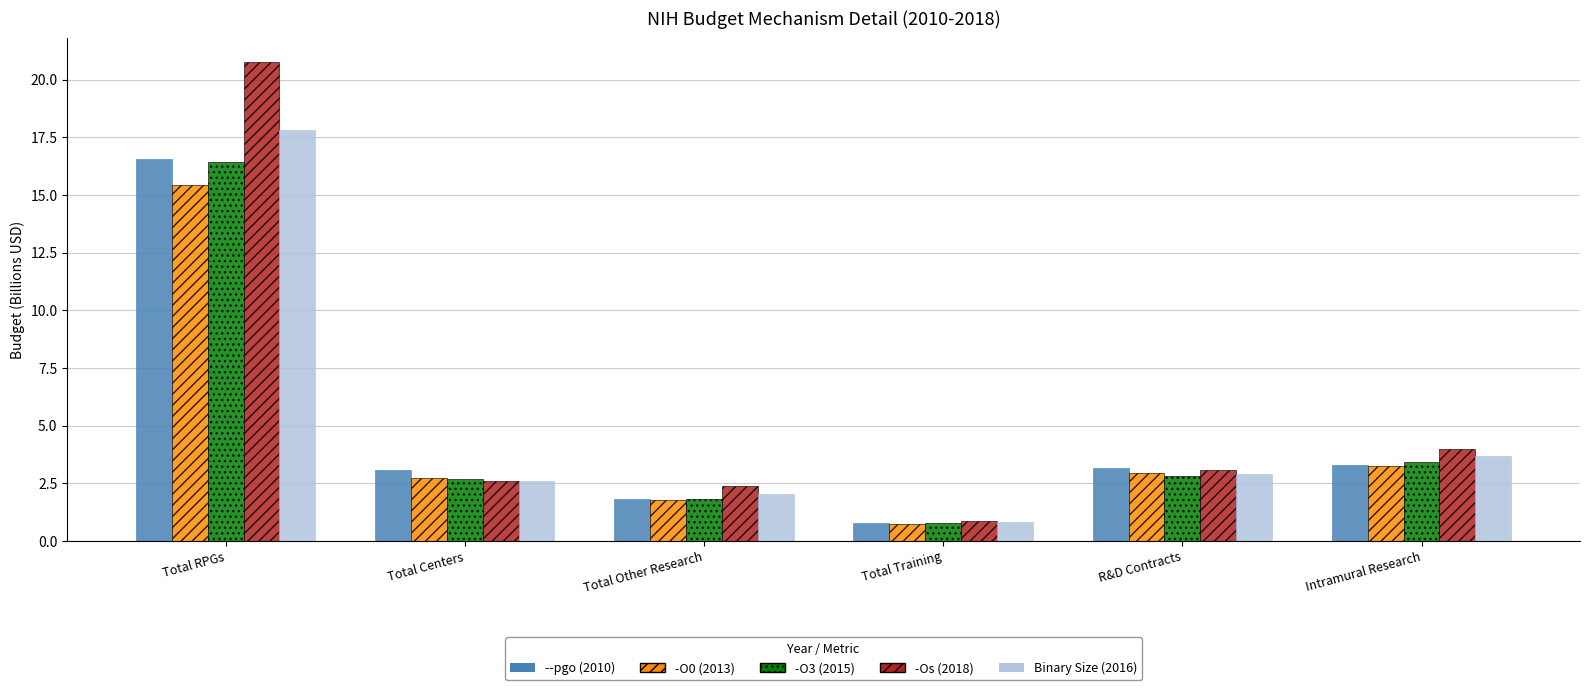

Where does the -O3 (2015) series first go above 2?

Total RPGs